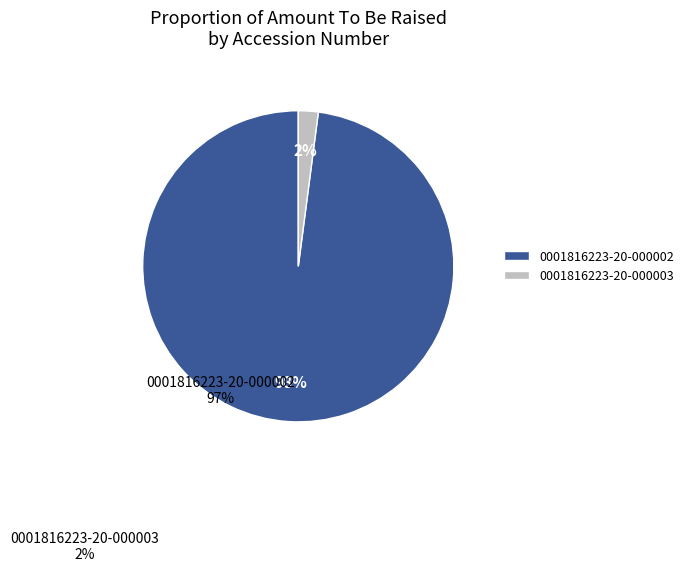

To the nearest percent, what percentage of the pie is 0001816223-20-000002?

98%